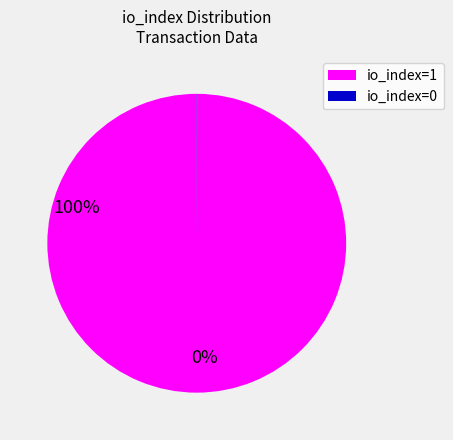

The io_index=1 slice represents 100% of the pie. True or false?

True